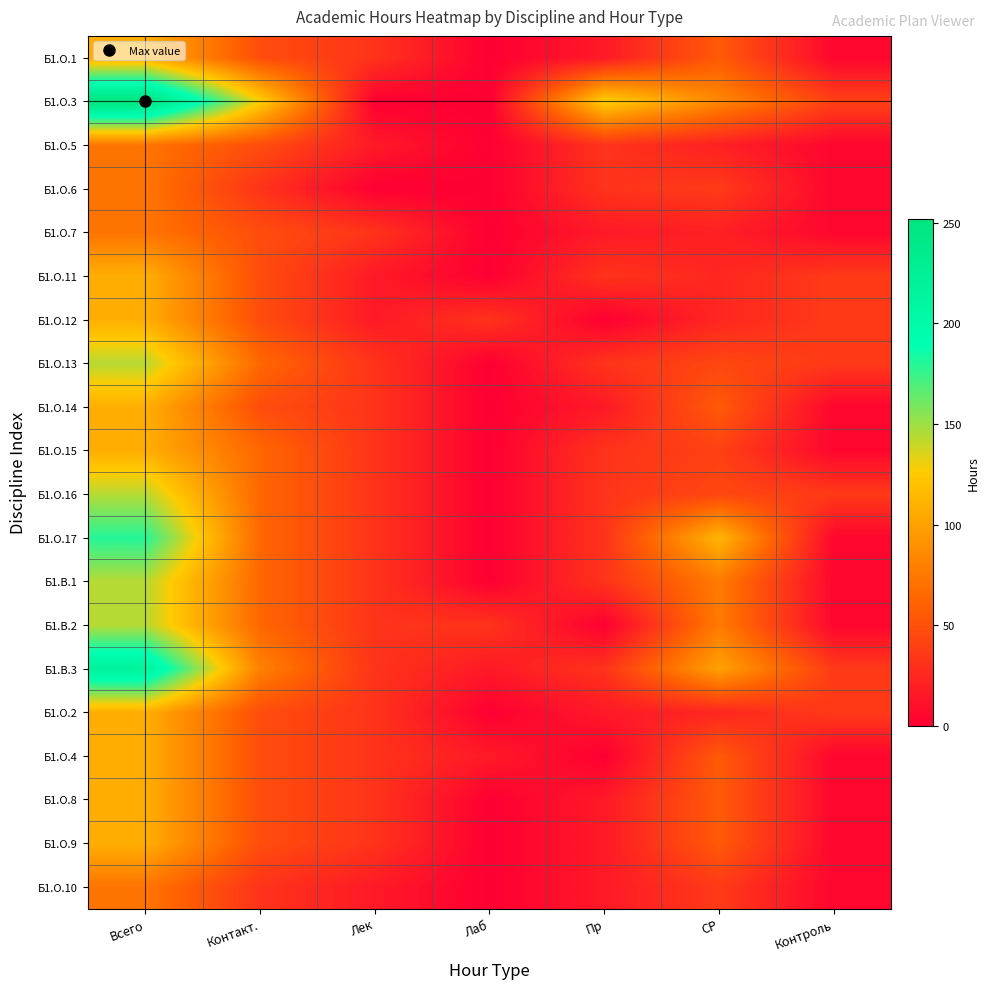

What is the spread (max minus min) of values at СР?

92